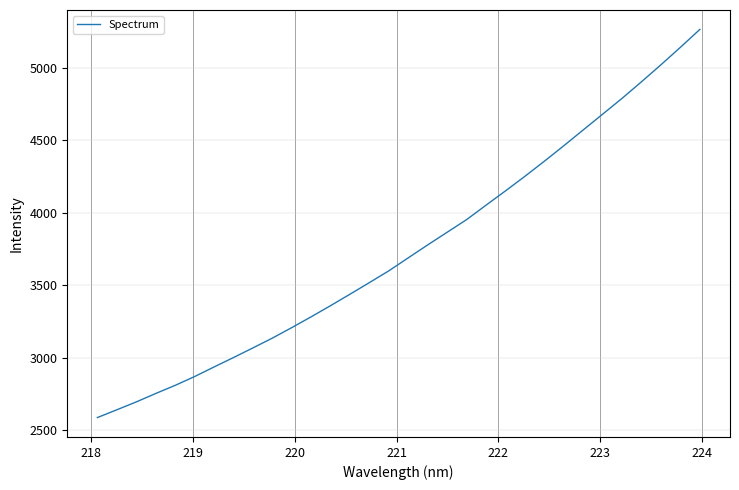

How many lines are shown in the chart?

1